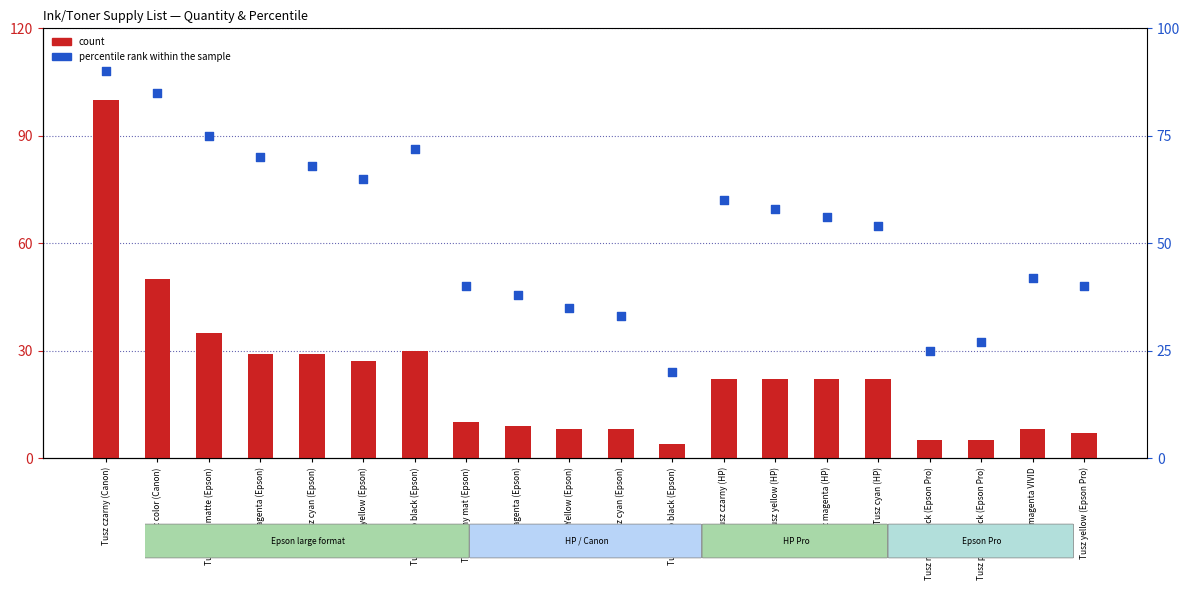

What are all the series names shown in the legend?

count, percentile rank within the sample